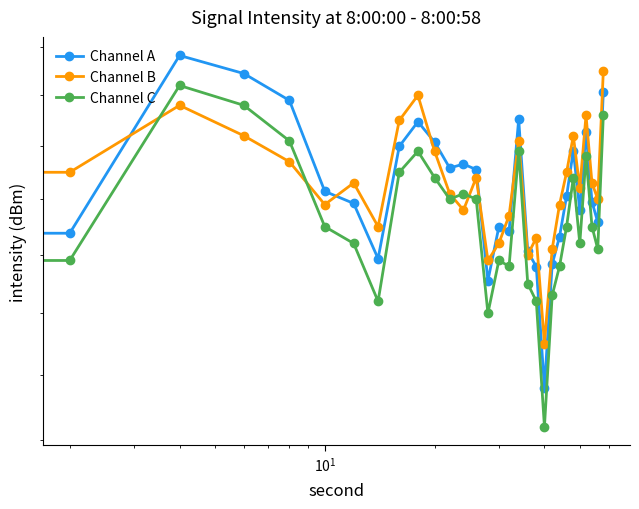

How many times do Channel C and Channel B cross each other?

4